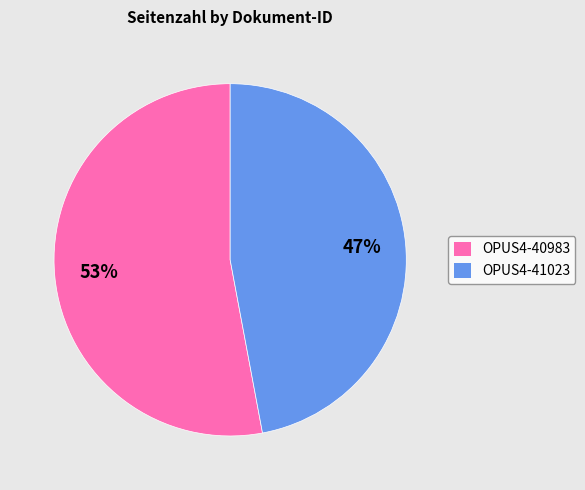

To the nearest percent, what is the difference between the OPUS4-41023 and OPUS4-40983 slice percentages?

6%